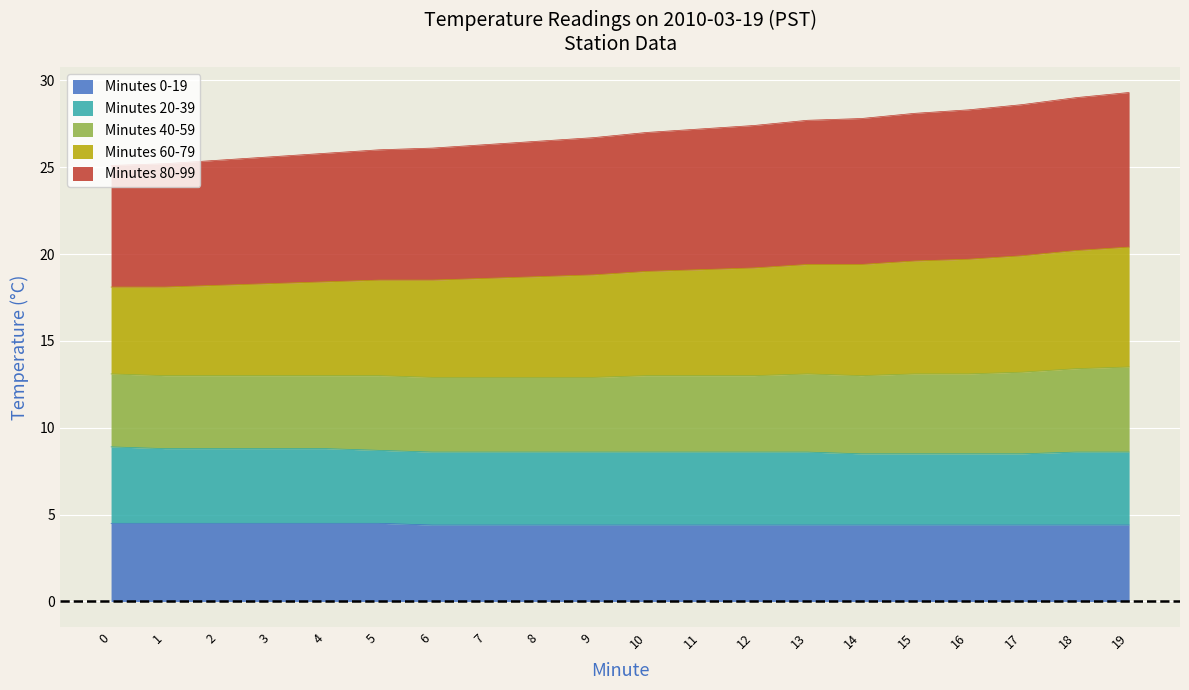

What is the difference between the highest and lowest values at 15?

23.7